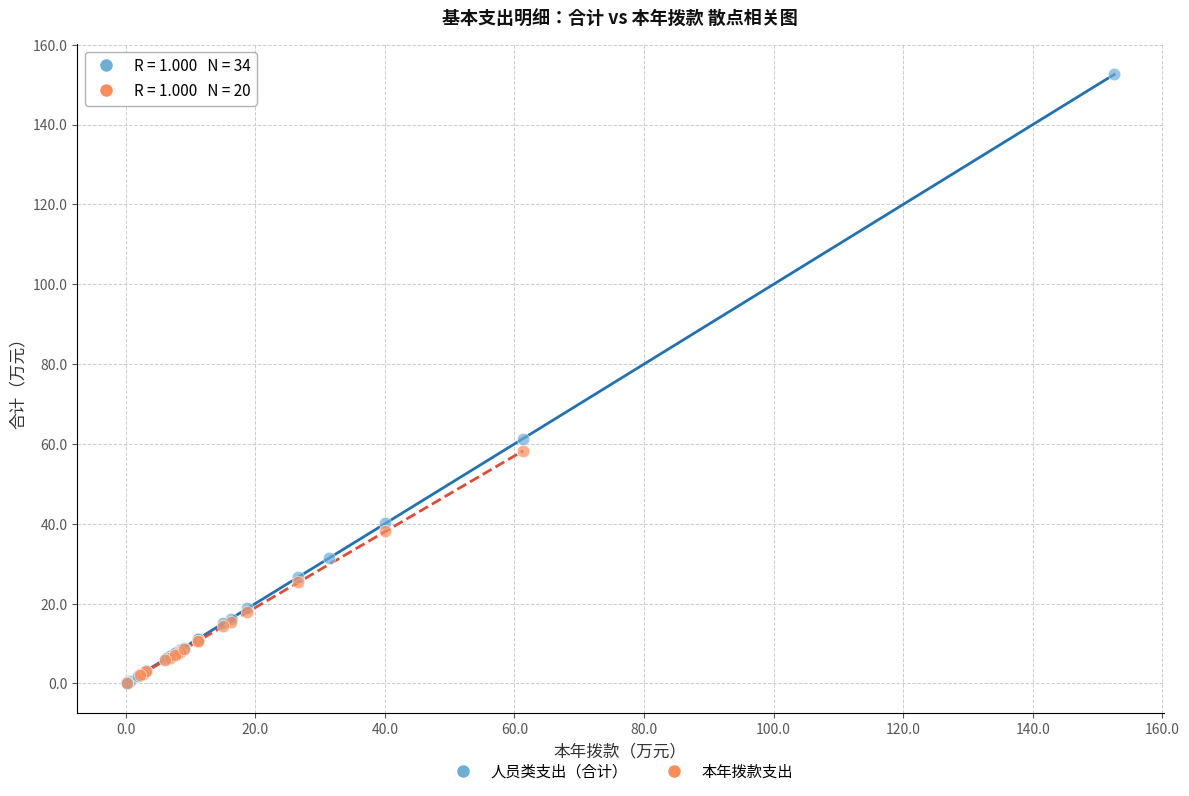

Which series reaches the maximum Y coordinate?

人员类支出（合计）